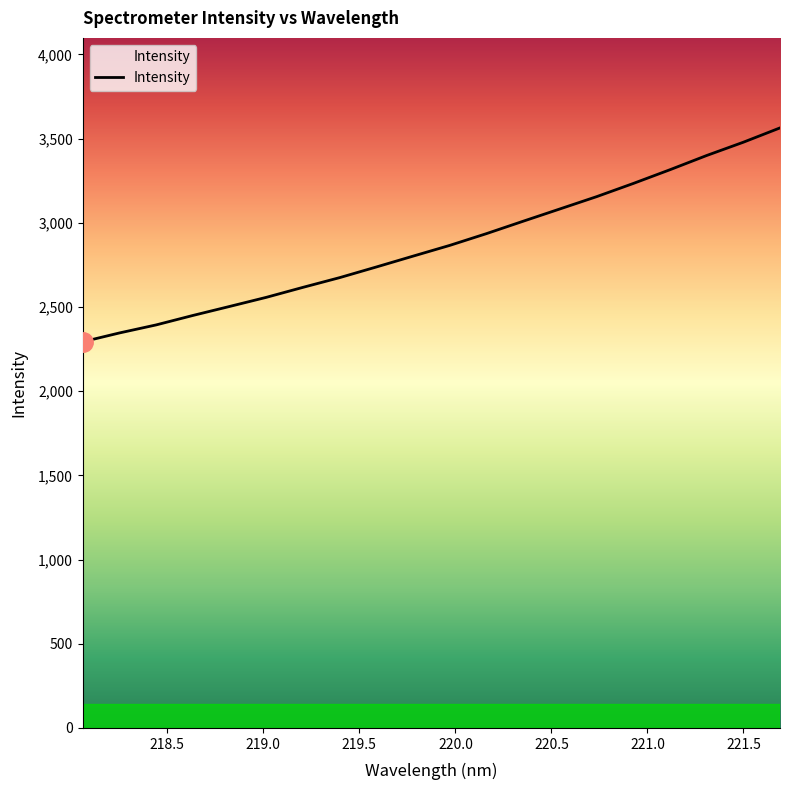

What is the sum of all values?

57419.7